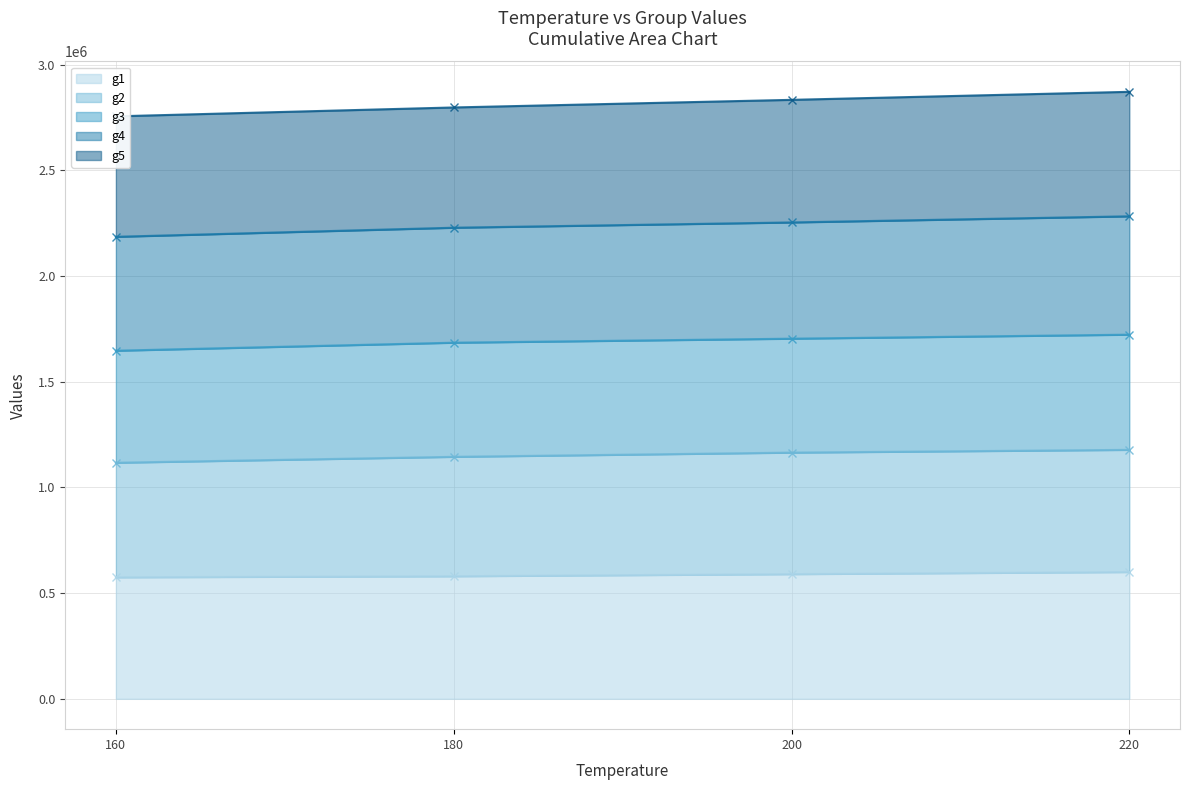

At which category does the chart reach its minimum across all series?

160